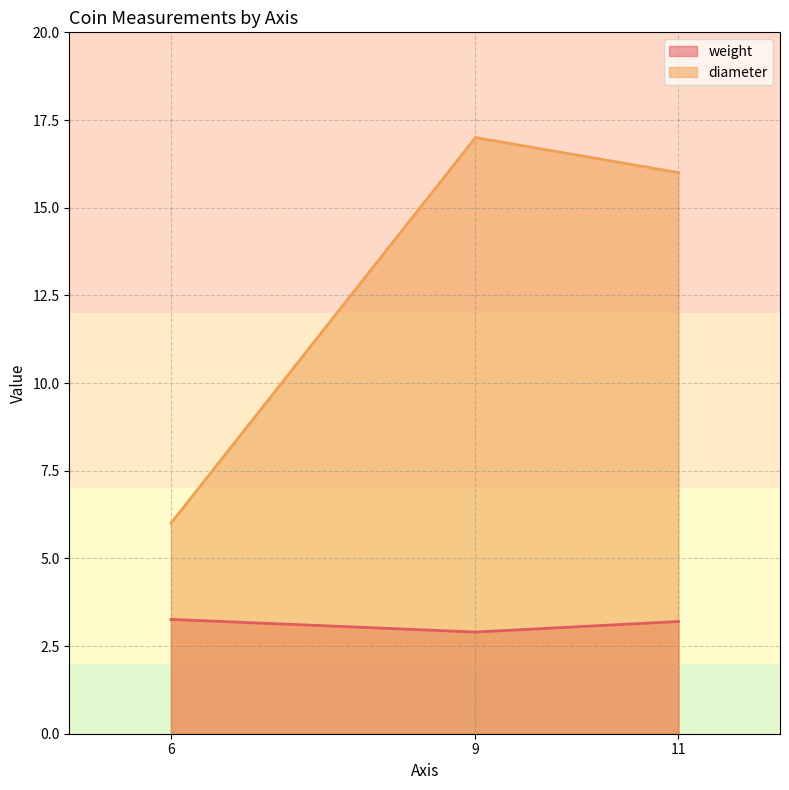

Which label corresponds to the largest value in the chart?

9